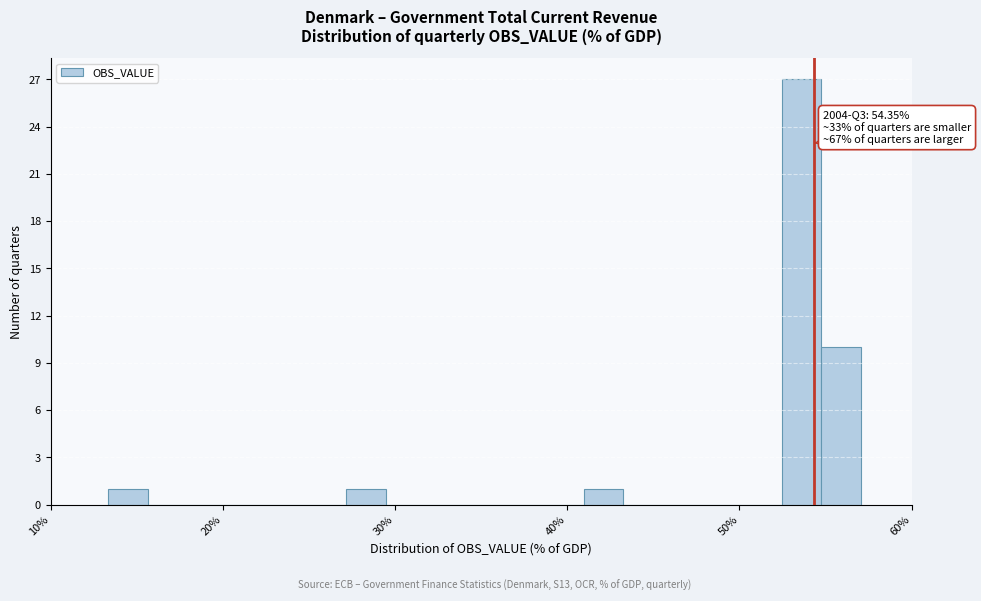

Read against the x-axis, roughly where is the centre of the tallest bar?

54